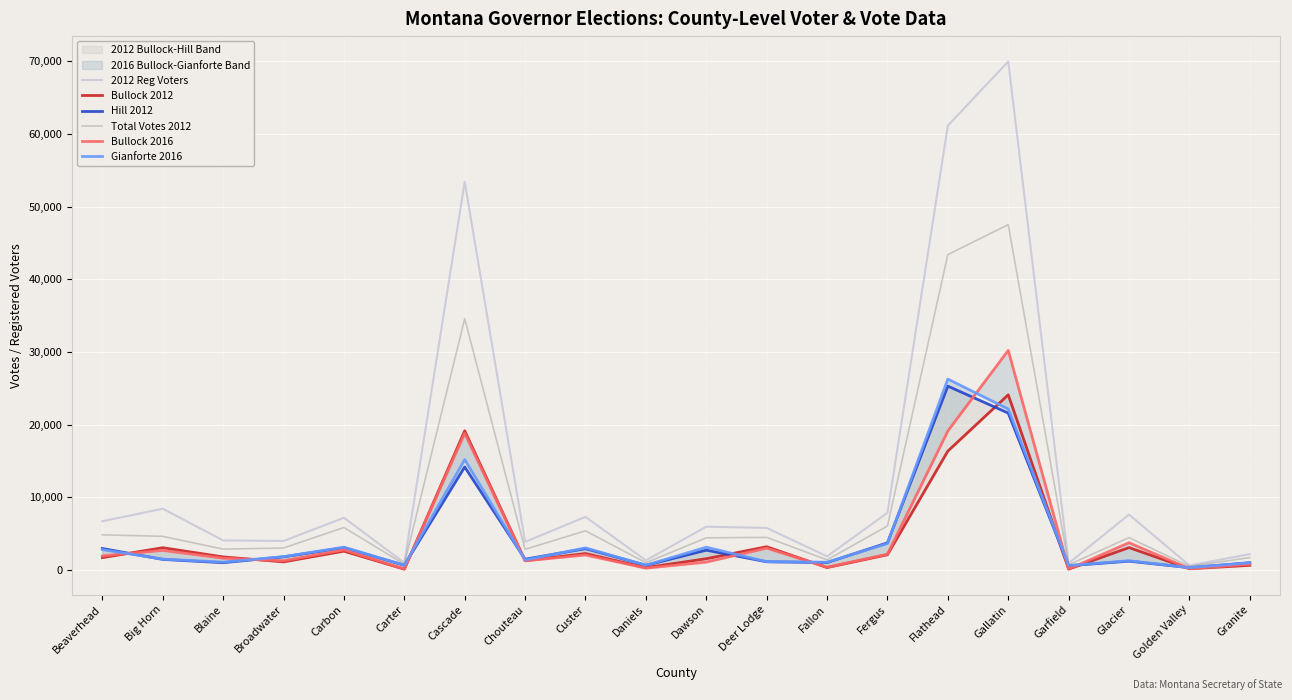

Reading right to left, extract all data points from this chart.

2012 Reg Voters: Granite=2171	Golden Valley=607	Glacier=7616	Garfield=914	Gallatin=69954	Flathead=61130	Fergus=7855	Fallon=1864	Deer Lodge=5777	Dawson=5944	Daniels=1308	Custer=7297	Chouteau=3856	Cascade=53398	Carter=996	Carbon=7176	Broadwater=3977	Blaine=4059	Big Horn=8416	Beaverhead=6699
Bullock 2012: Granite=628	Golden Valley=156	Glacier=3071	Garfield=107	Gallatin=24091	Flathead=16348	Fergus=2084	Fallon=325	Deer Lodge=3188	Dawson=1537	Daniels=310	Custer=2246	Chouteau=1266	Cascade=19138	Carter=103	Carbon=2576	Broadwater=1104	Blaine=1788	Big Horn=3051	Beaverhead=1689
Hill 2012: Granite=988	Golden Valley=309	Glacier=1200	Garfield=573	Gallatin=21576	Flathead=25286	Fergus=3726	Fallon=1010	Deer Lodge=1119	Dawson=2712	Daniels=638	Custer=2926	Chouteau=1470	Cascade=14164	Carter=646	Carbon=3046	Broadwater=1800	Blaine=989	Big Horn=1445	Beaverhead=2945
Total Votes 2012: Granite=1696	Golden Valley=483	Glacier=4445	Garfield=702	Gallatin=47509	Flathead=43382	Fergus=6042	Fallon=1381	Deer Lodge=4478	Dawson=4411	Daniels=988	Custer=5383	Chouteau=2830	Cascade=34564	Carter=781	Carbon=5834	Broadwater=3014	Blaine=2857	Big Horn=4619	Beaverhead=4824
Bullock 2016: Granite=786	Golden Valley=166	Glacier=3741	Garfield=114	Gallatin=30201	Flathead=19117	Fergus=2165	Fallon=367	Deer Lodge=2998	Dawson=1072	Daniels=238	Custer=2051	Chouteau=1253	Cascade=18787	Carter=128	Carbon=2763	Broadwater=1262	Blaine=1610	Big Horn=2683	Beaverhead=1926
Gianforte 2016: Granite=973	Golden Valley=308	Glacier=1262	Garfield=603	Gallatin=22139	Flathead=26254	Fergus=3628	Fallon=1058	Deer Lodge=1132	Dawson=3125	Daniels=648	Custer=3026	Chouteau=1364	Cascade=15181	Carter=649	Carbon=3130	Broadwater=1820	Blaine=1074	Big Horn=1483	Beaverhead=2790